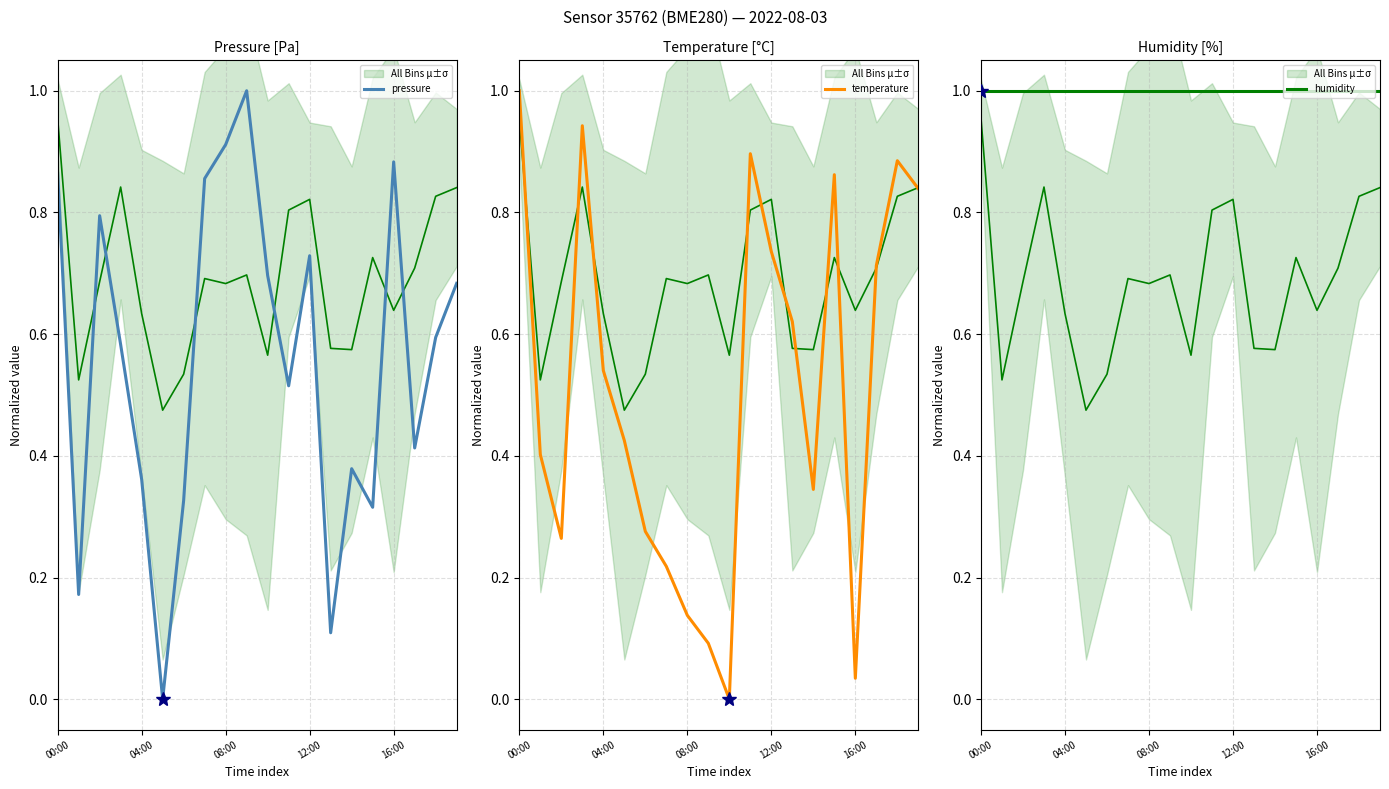

Is it true that pressure equals 0.1 at 13?

True